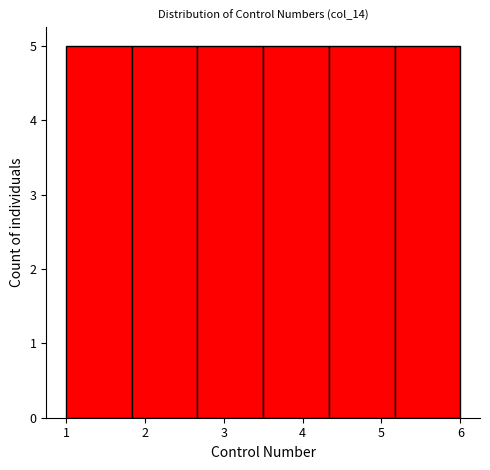

Reading left to right, transcribe this chart: for each bar, give the range it covers on the x-axis and its height. Neither the bar edges nor the heights are printed on the chart, so give them approximately, as read against the axes.

1.0 to 1.8: 5
1.8 to 2.7: 5
2.7 to 3.5: 5
3.5 to 4.3: 5
4.3 to 5.2: 5
5.2 to 6.0: 5